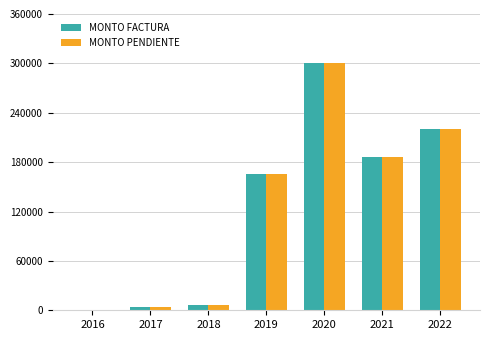

What is the highest value of the MONTO FACTURA series?

300278.4